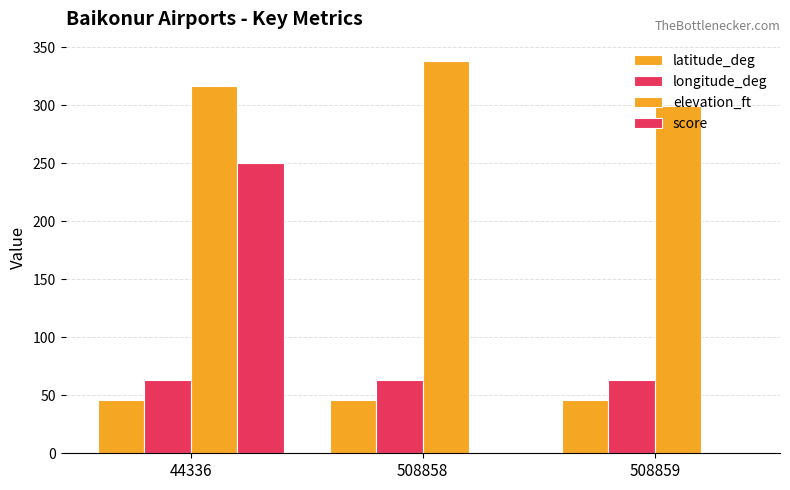

How many groups of bars are there?

3